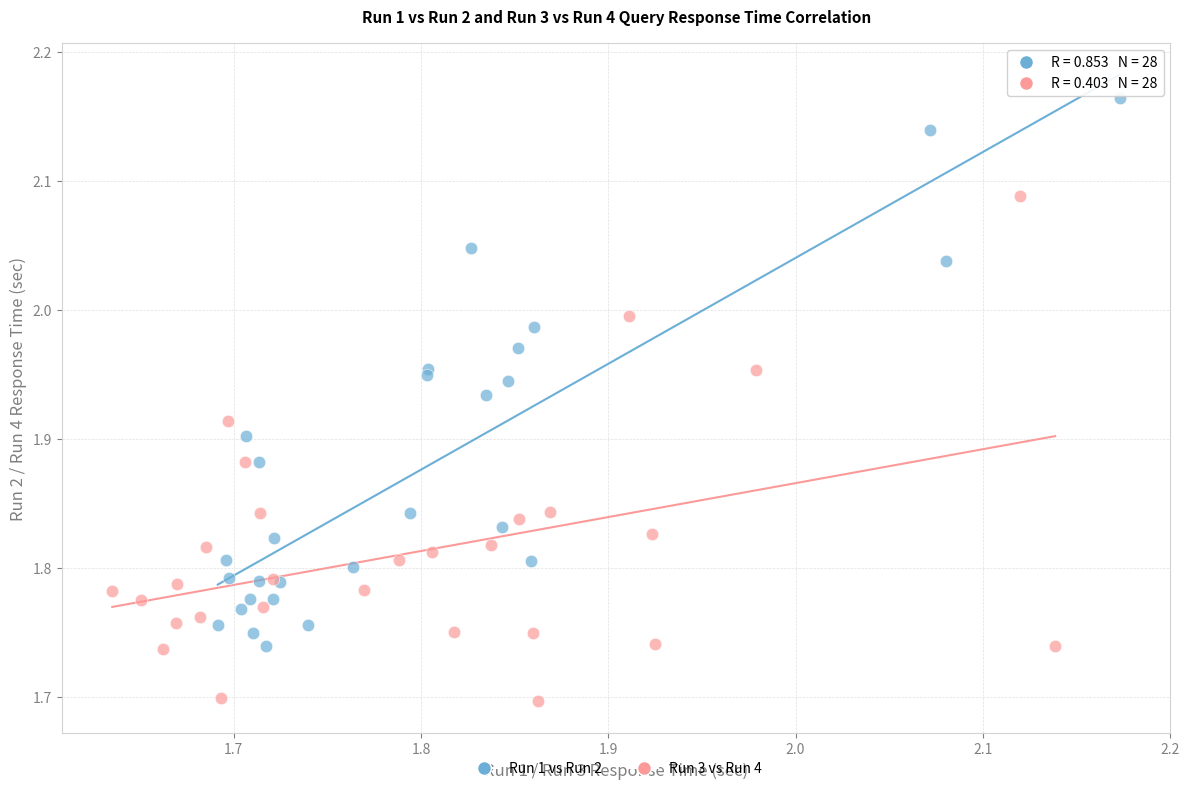

Which series contains the highest Y value?

Run 1 vs Run 2